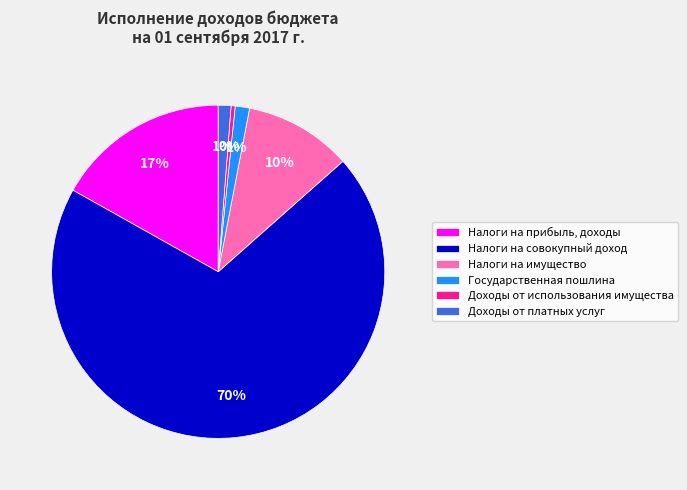

What percentage is the Налоги на имущество slice, to the nearest percent?

10%